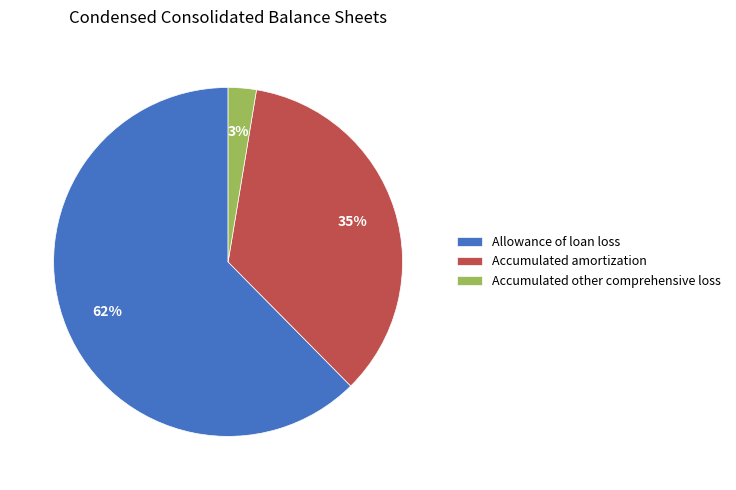

Is the sum of Allowance of loan loss and Accumulated other comprehensive loss greater than half?

Yes